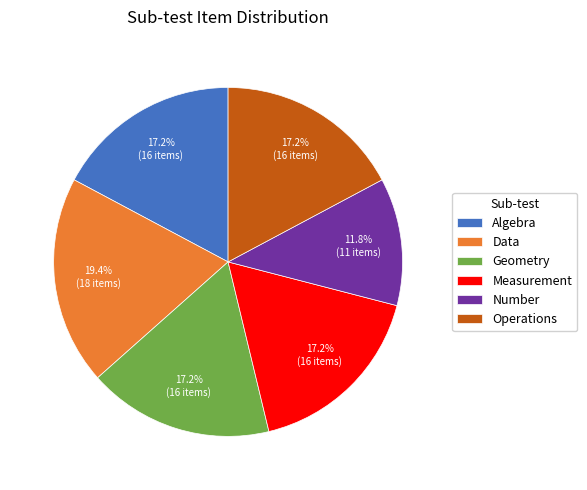

Is it true that Number is 12% of the pie?

True